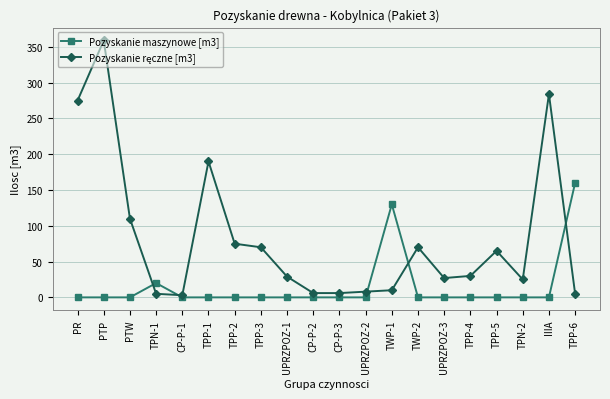

At how many categories does at least one series exceed 62?

11